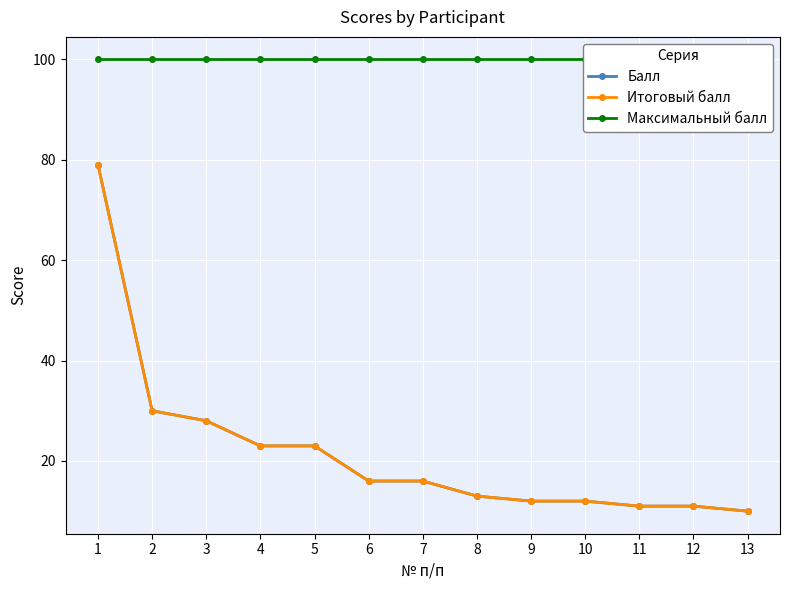

What is the value of the Балл point at the 3rd from the left?

28